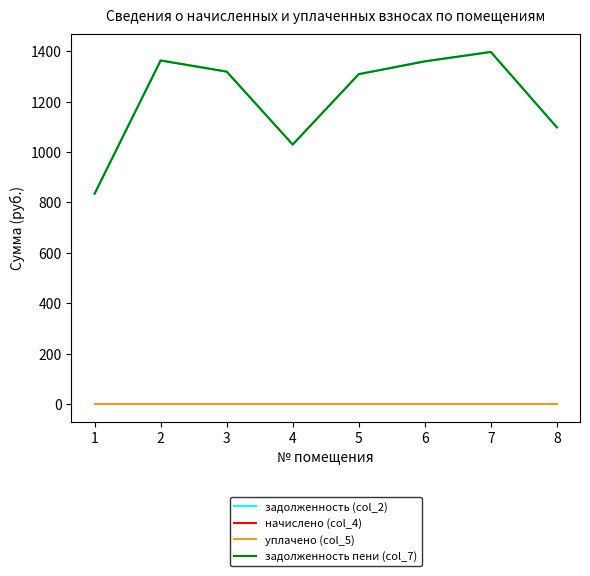

Reading left to right, list all the values displayed in this chart.

задолженность (col_2): 834.2	1362.8	1318.7	1029.2	1308.5	1359.4	1396.7	1097.5
начислено (col_4): 0.0	0.0	0.0	0.0	0.0	0.0	0.0	0.0
уплачено (col_5): 0.0	0.0	0.0	0.0	0.0	0.0	0.0	0.0
задолженность пени (col_7): 834.2	1362.8	1318.7	1029.2	1308.5	1359.4	1396.7	1097.5